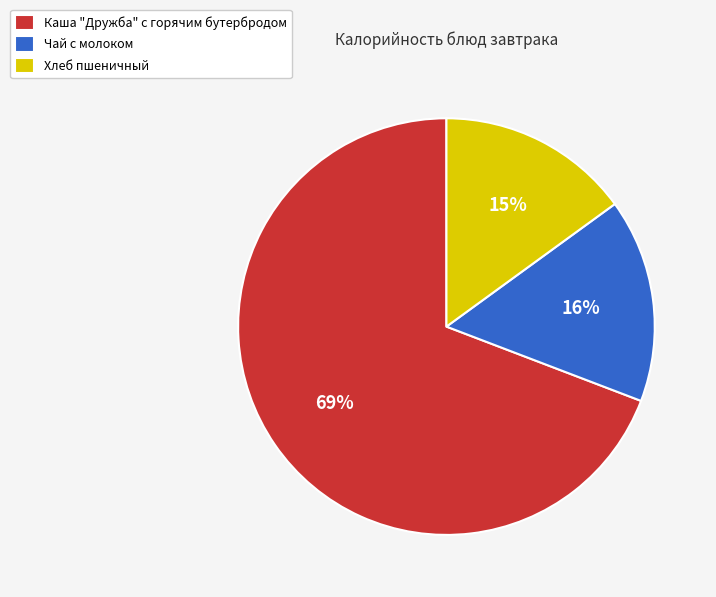

How many slices are in this pie chart?

3